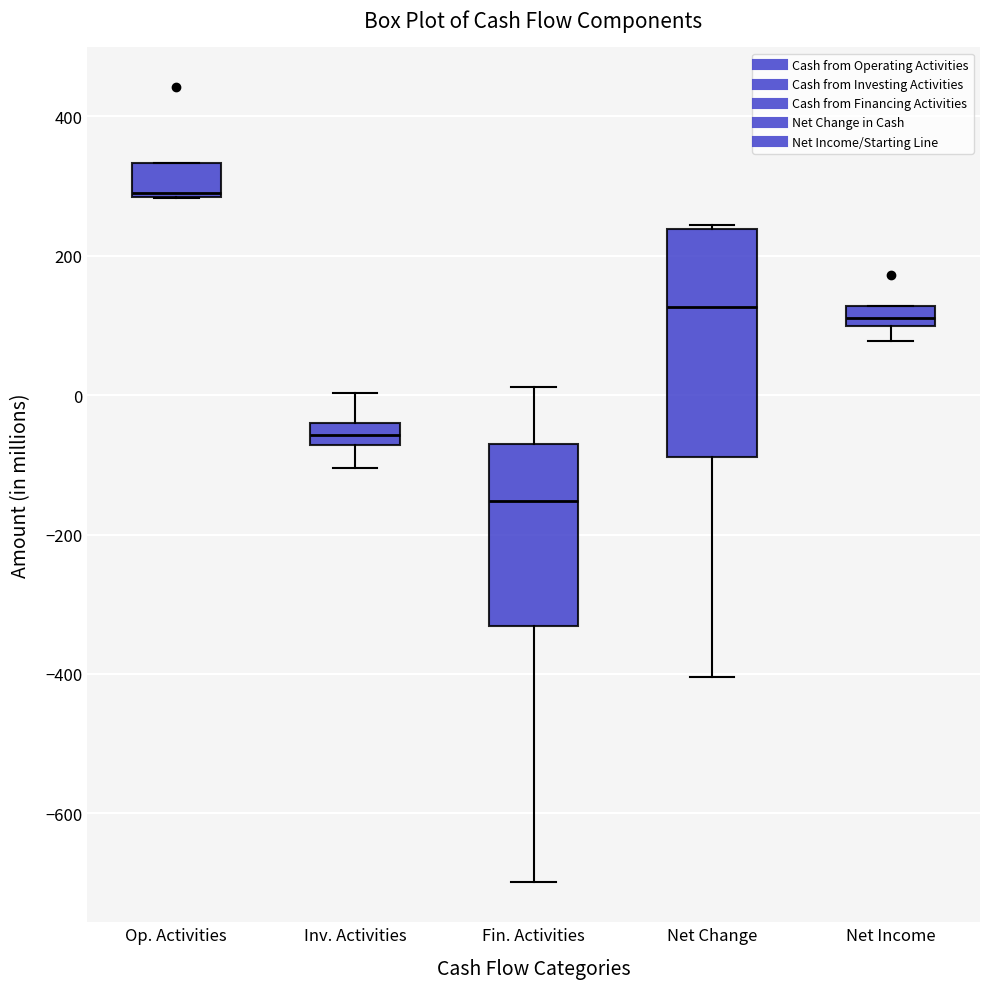

Comparing the boxes themselves (not the whiskers), which one is the tallest?

Net Change